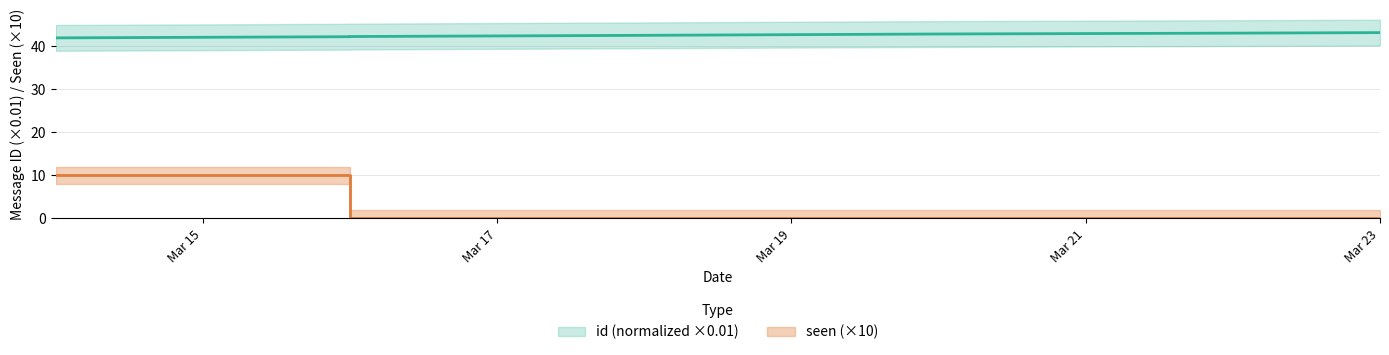

Which category has the lowest value across all series?

2021-03-16